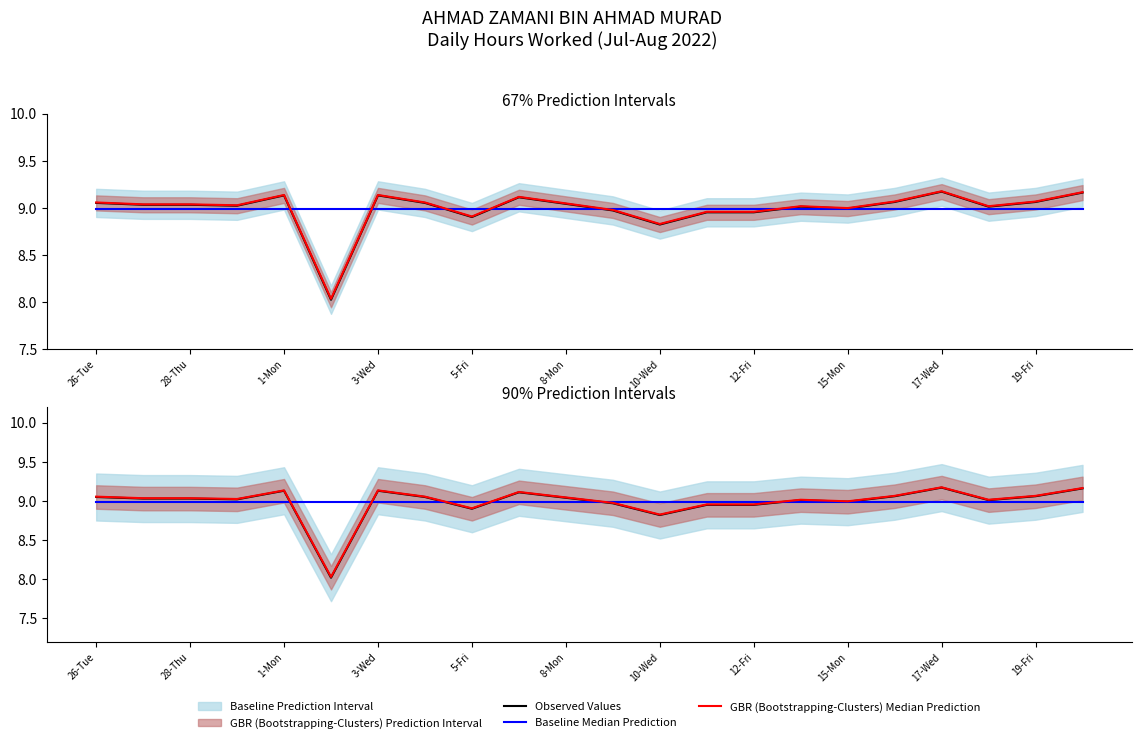

What is the label of the 1st point from the right?

21